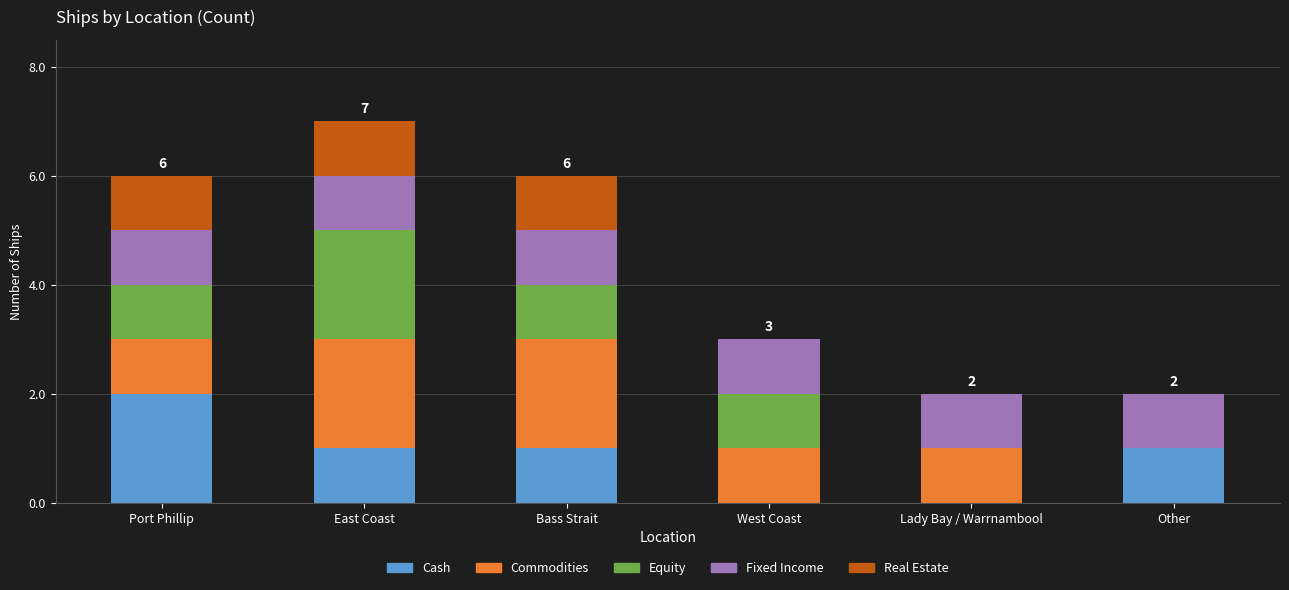

True or false: Cash has a value of 0 at West Coast.

True